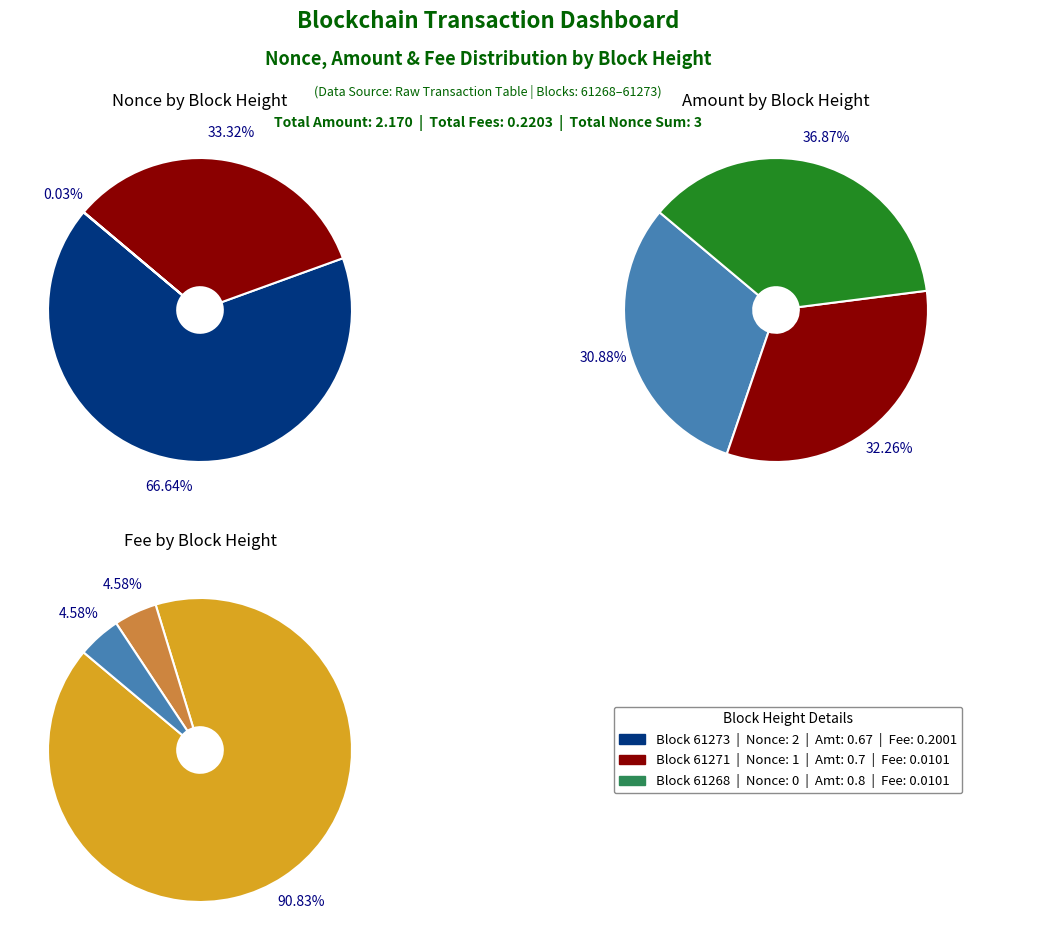

Combined, do 61268 and 61271 account for over 50%?

No